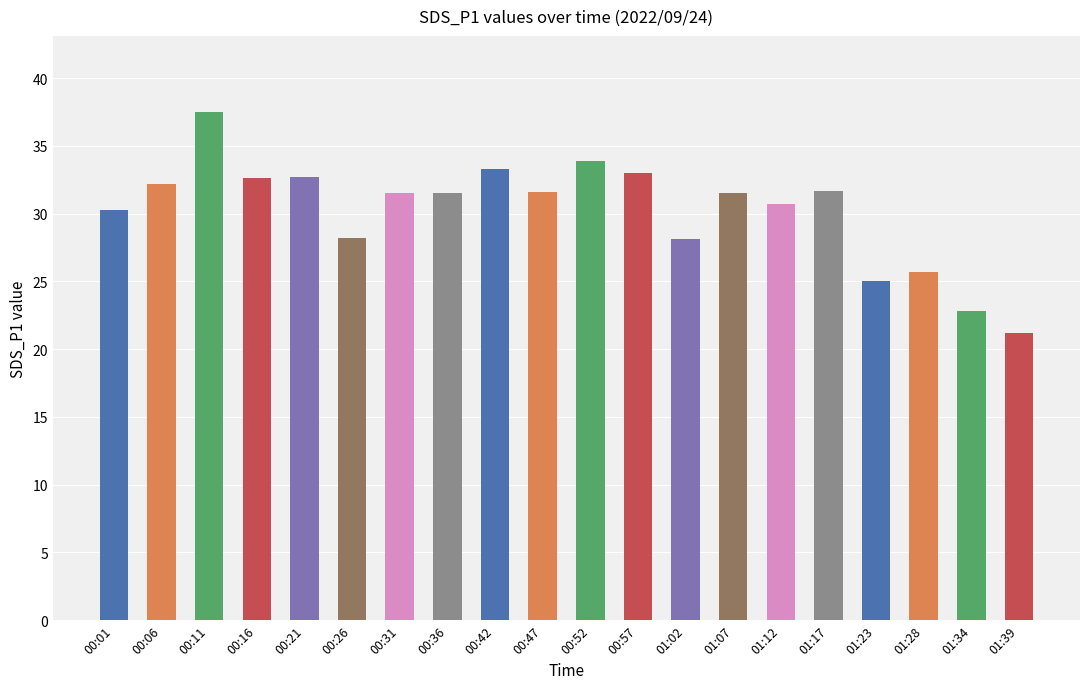

The value at 01:07 is 14.8. True or false?

False